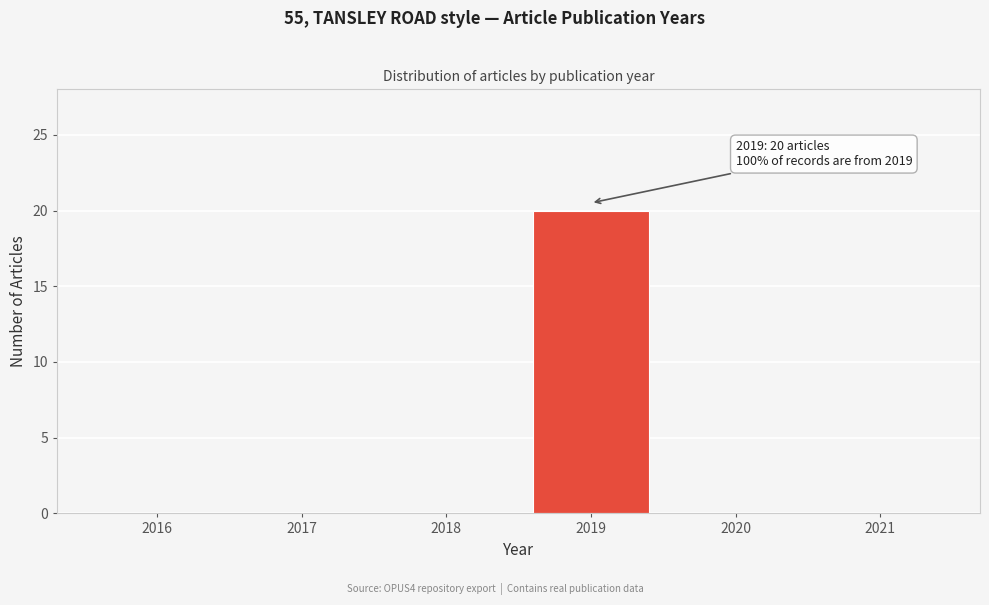

Which range on the x-axis has the tallest bar?

2018.5 to 2019.5